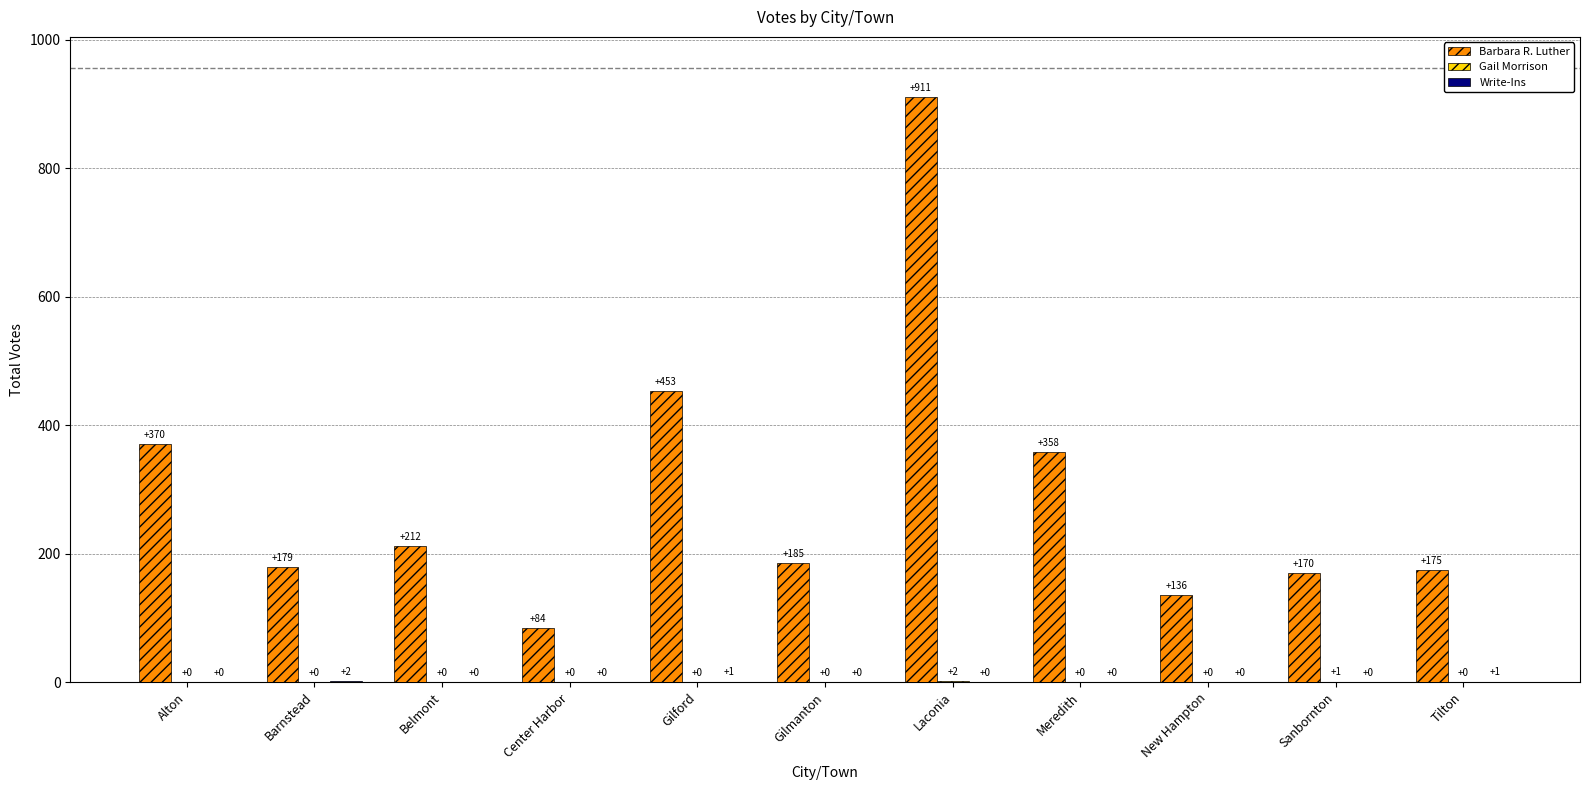

What is the total value across all series at Tilton?

176